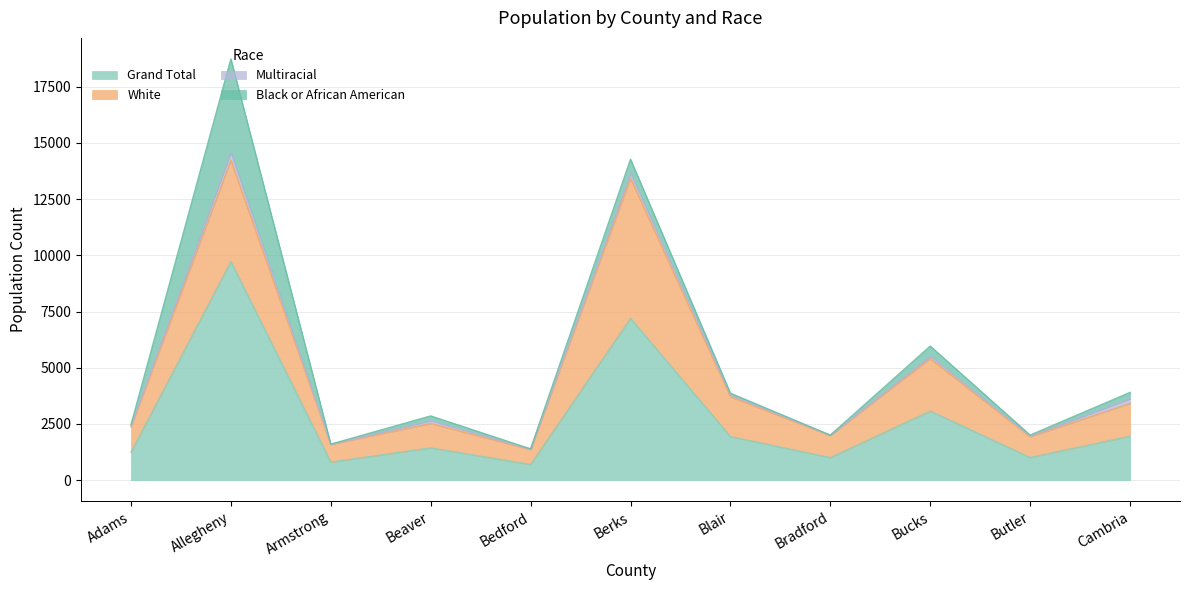

What is the sum of all White values?

21862